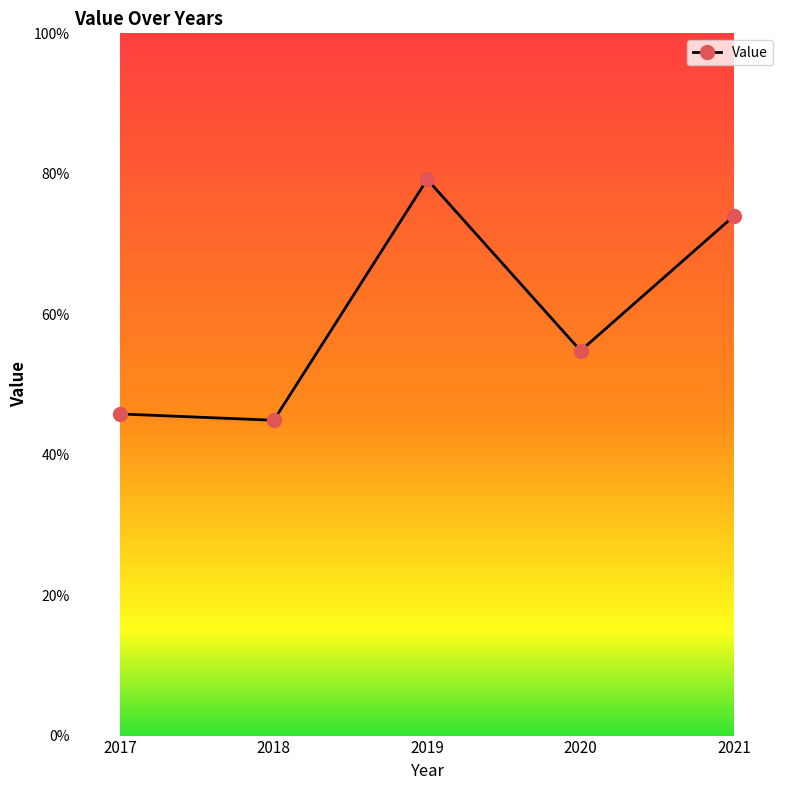

Count the number of values greater than 54.

3